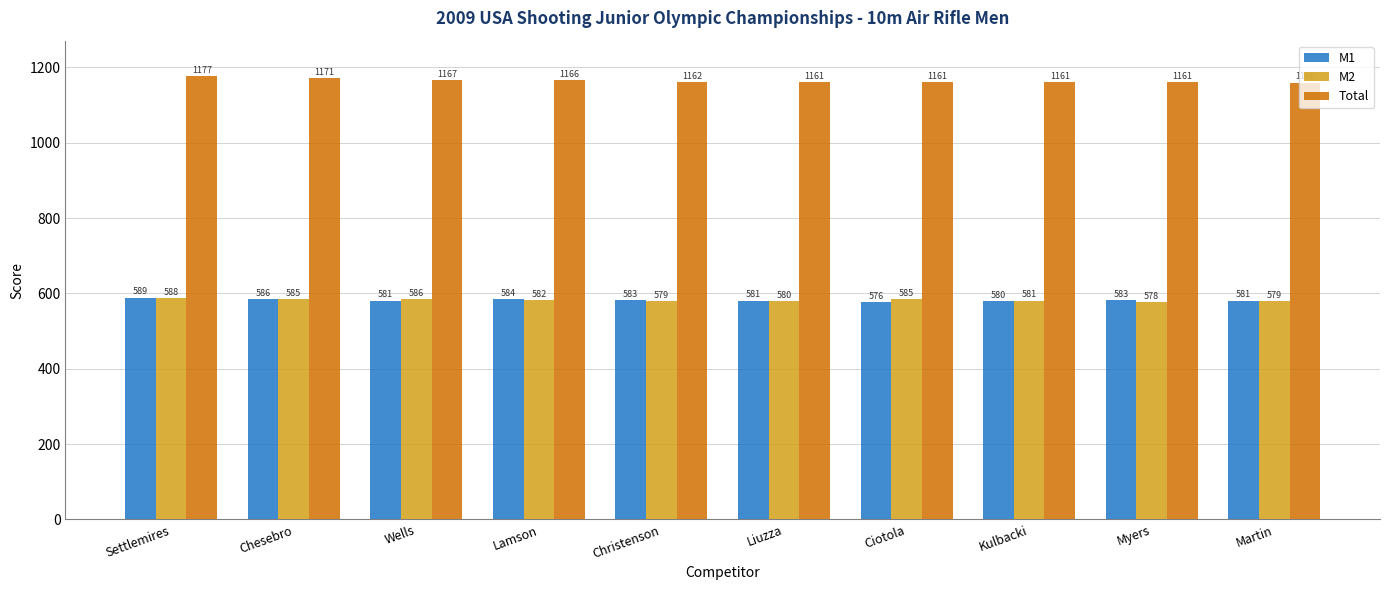

How many bars are there in each group?

3